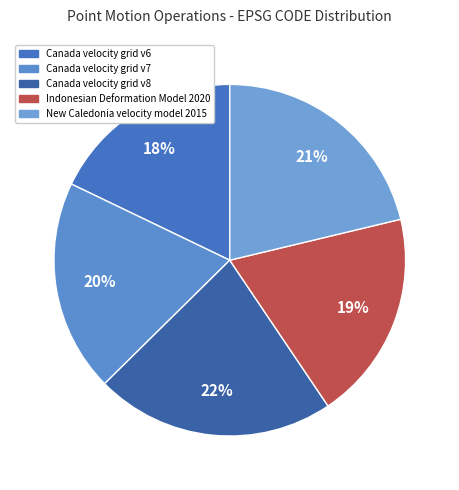

Does New Caledonia velocity model 2015 represent more than half of the total?

No